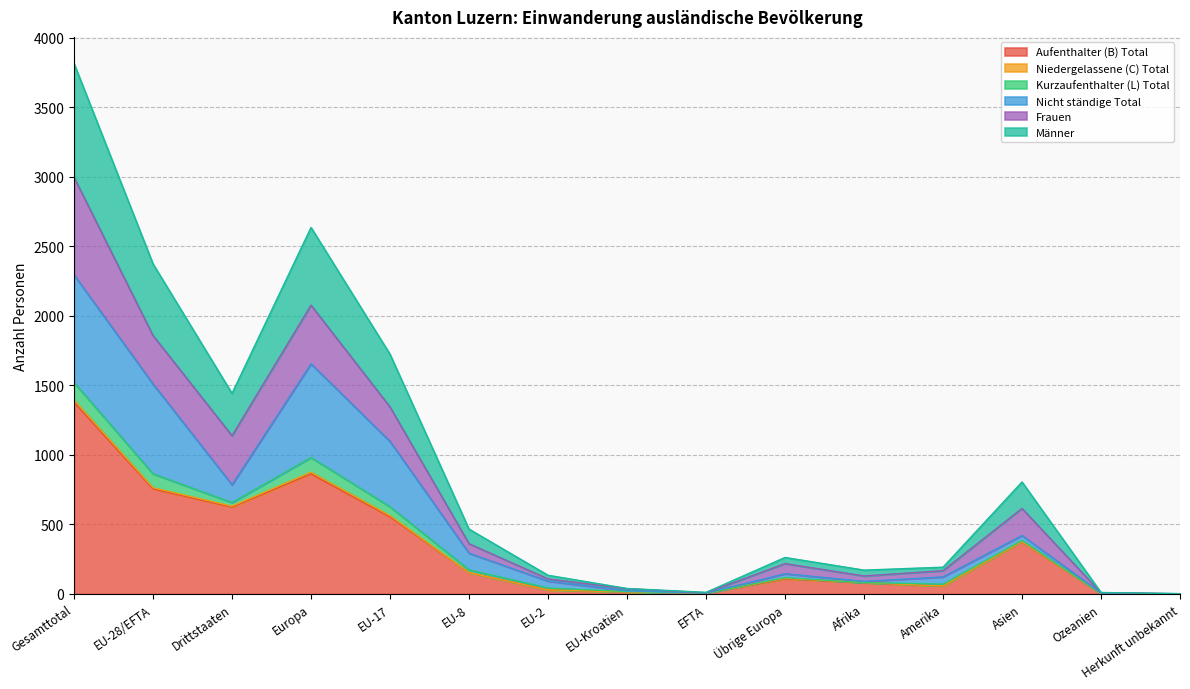

What is the maximum value for Aufenthalter (B) Total?

1379